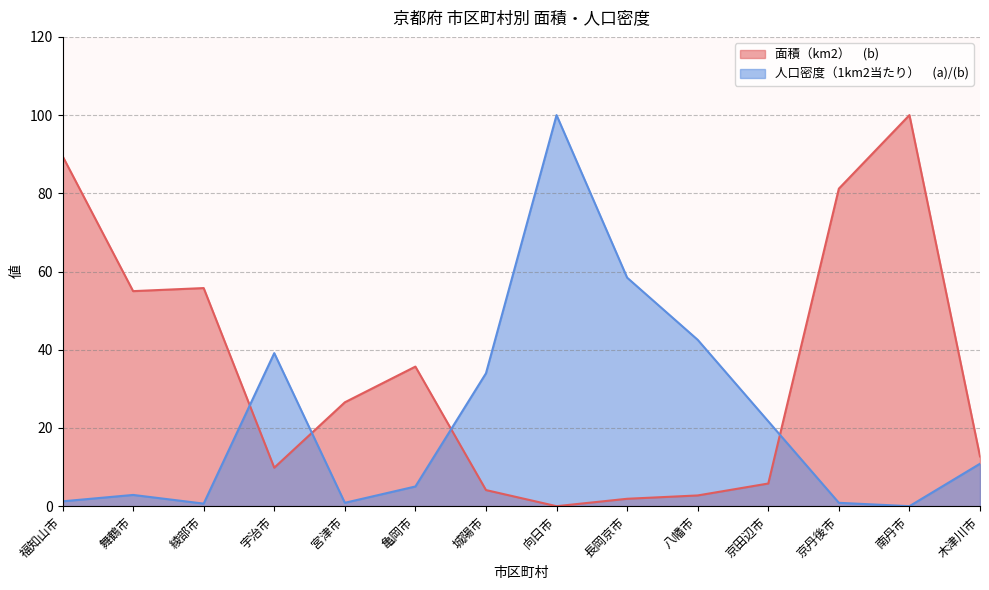

How many distinct data groups are displayed?

2